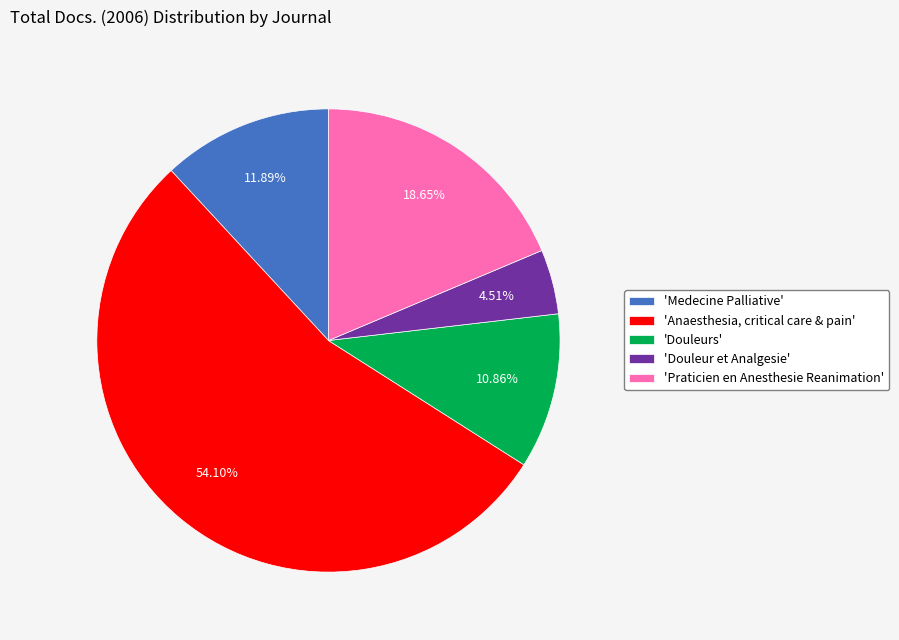

To the nearest percent, what is the difference between the largest and smallest slice percentages?

50%